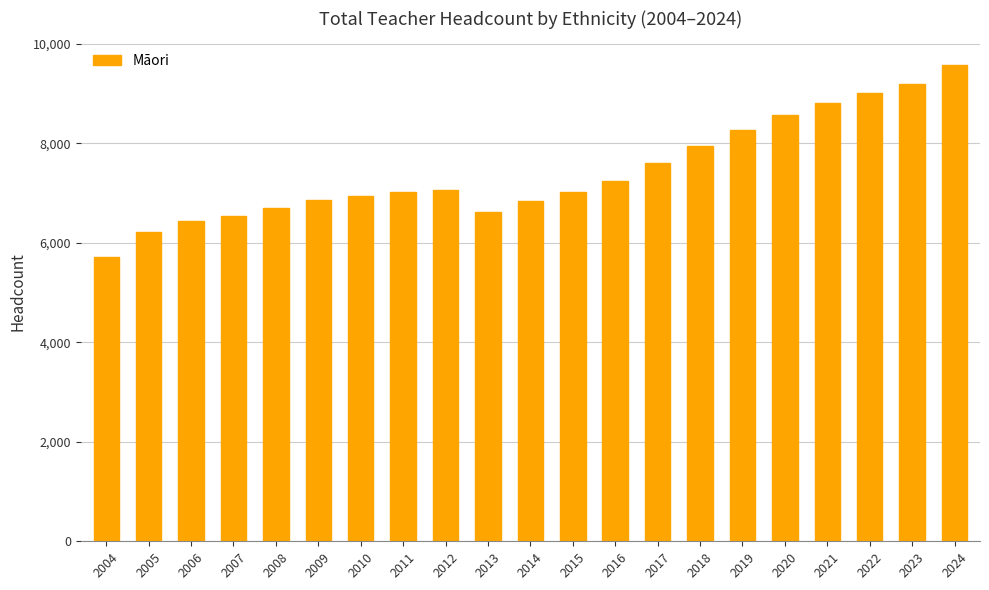

What is the value of the 14th bar from the left?

7601